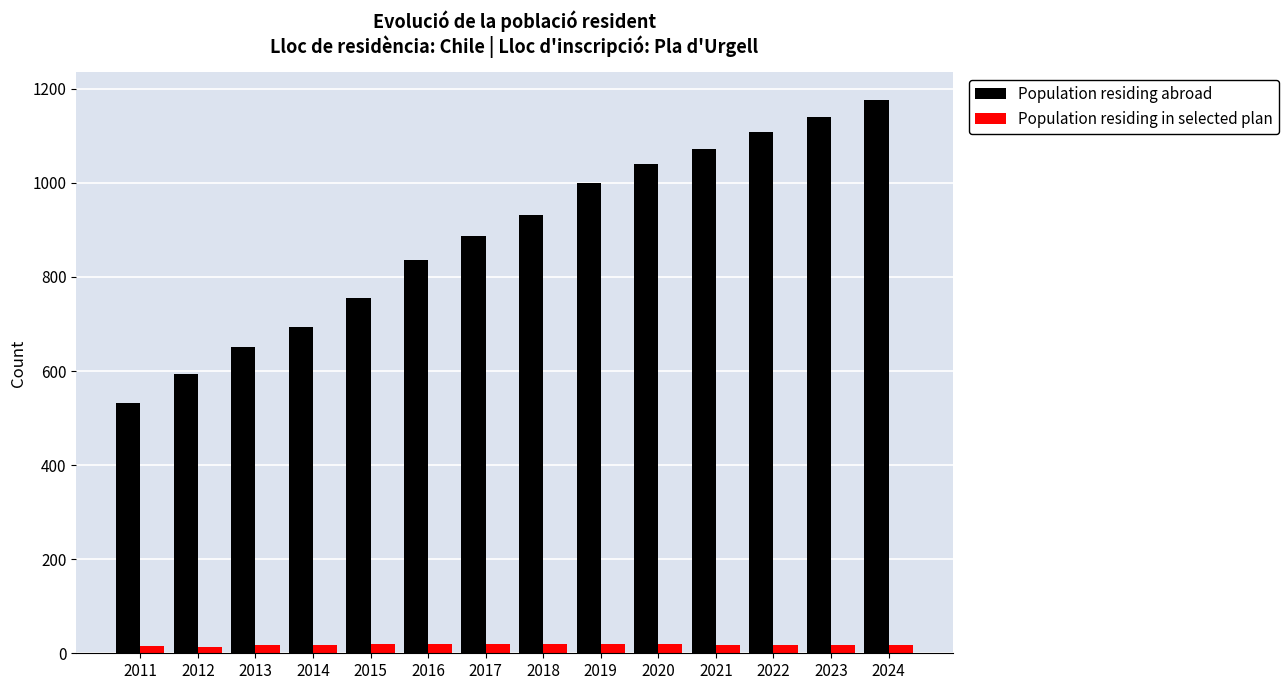

What value does the Population residing in selected plan series have at 2015?

19